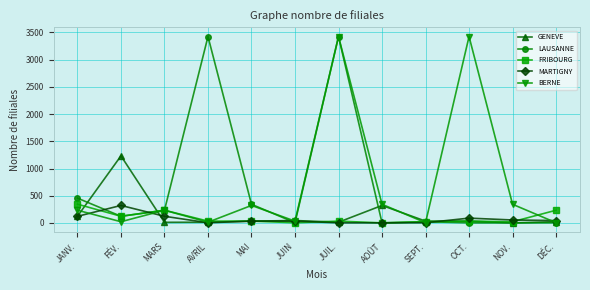

How many categories are shown in the chart?

12